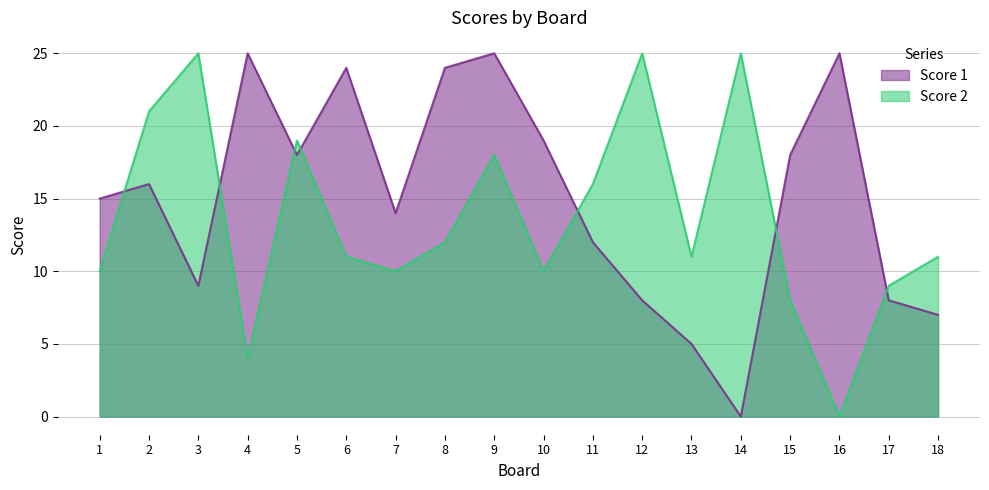

Reading left to right, list all the values displayed in this chart.

Score 1: 1=15	2=16	3=9	4=25	5=18	6=24	7=14	8=24	9=25	10=19	11=12	12=8	13=5	14=0	15=18	16=25	17=8	18=7
Score 2: 1=10	2=21	3=25	4=4	5=19	6=11	7=10	8=12	9=18	10=10	11=16	12=25	13=11	14=25	15=8	16=0	17=9	18=11